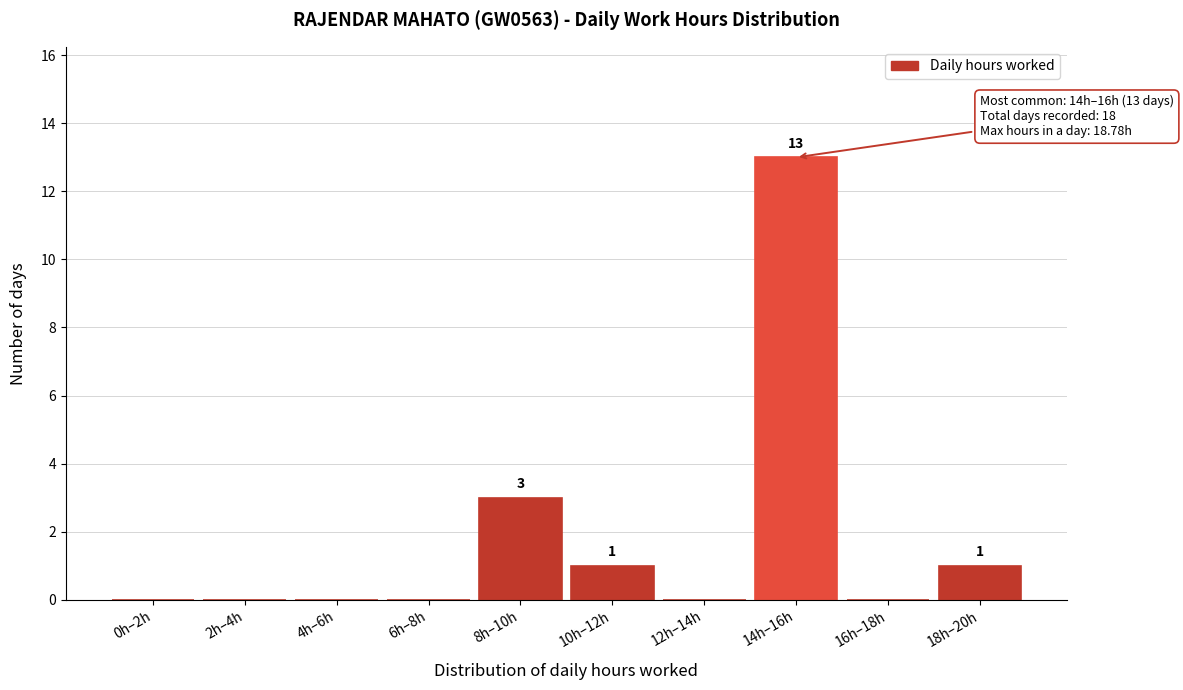

Reading left to right, list all the values displayed in this chart.

0h–2h=0	2h–4h=0	4h–6h=0	6h–8h=0	8h–10h=3	10h–12h=1	12h–14h=0	14h–16h=13	16h–18h=0	18h–20h=1